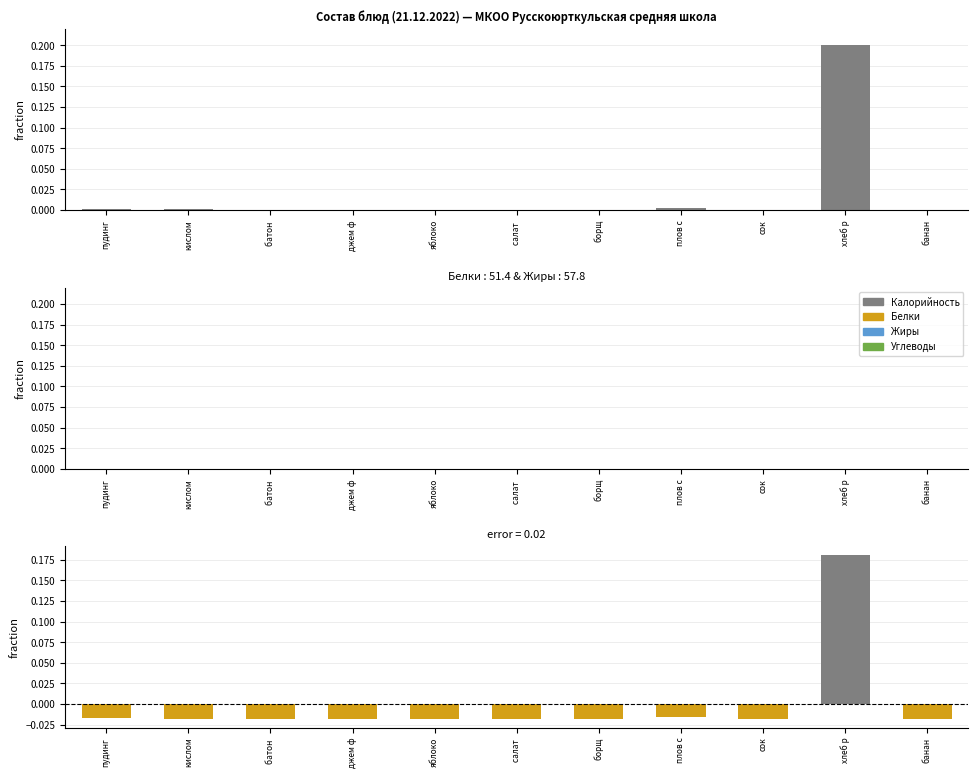

How many bars are there in total?

22